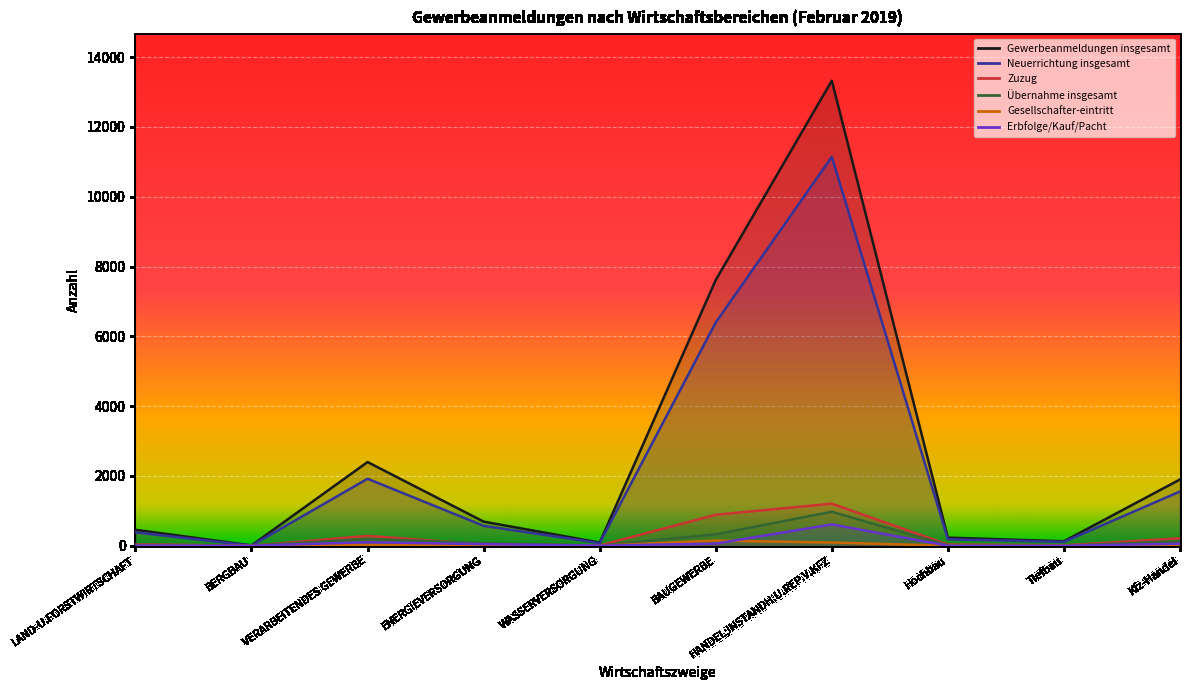

The value of Gewerbeanmeldungen insgesamt at LAND-U.FORSTWIRTSCHAFT is 276. True or false?

False